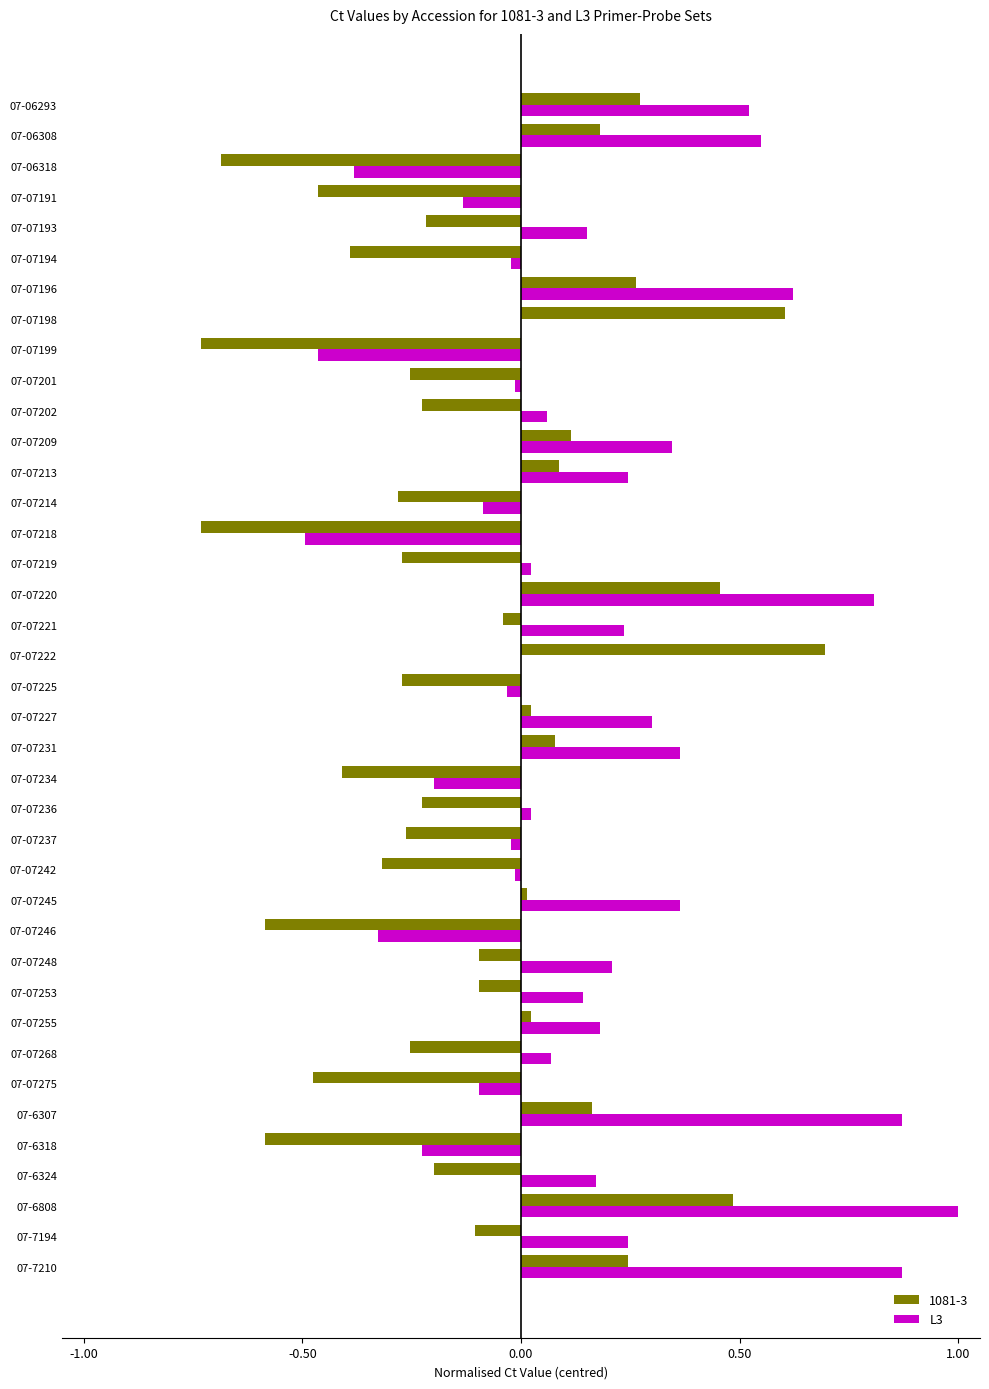

True or false: 1081-3 has a value of -0.1 at 07-07202.

False